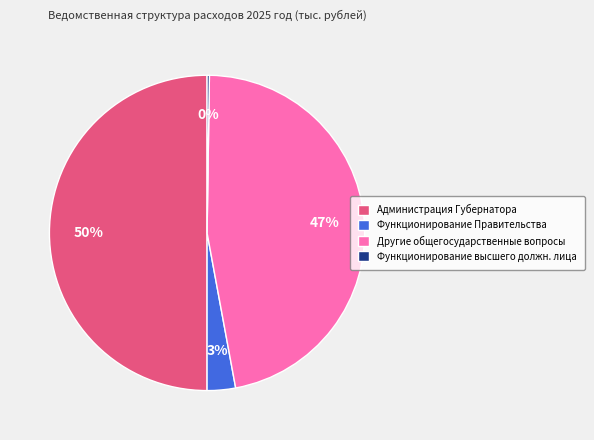

To the nearest percent, what portion does Функционирование Правительства represent?

3%